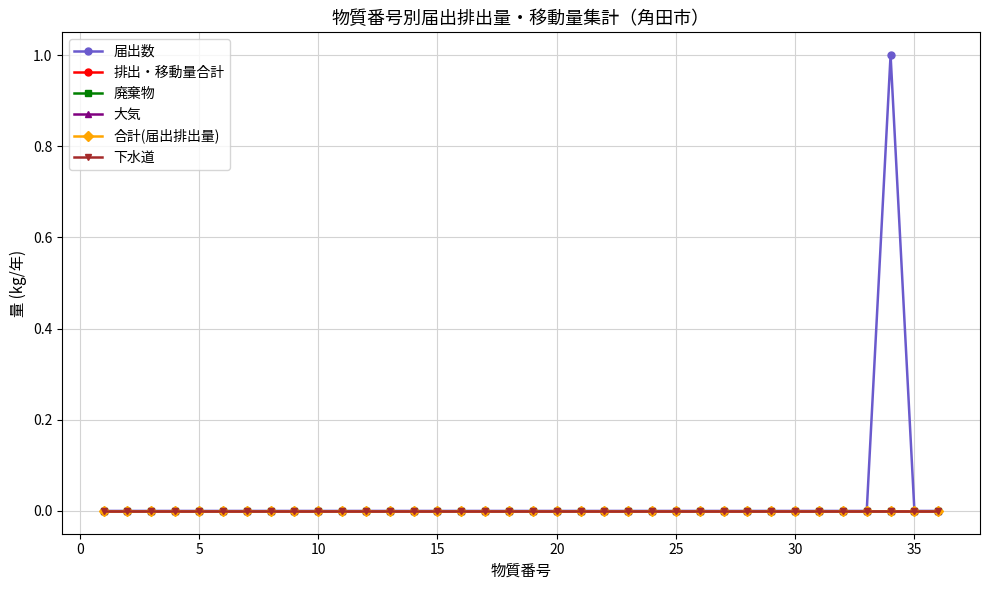

True or false: 下水道 and 排出・移動量合計 intersect in this chart.

False